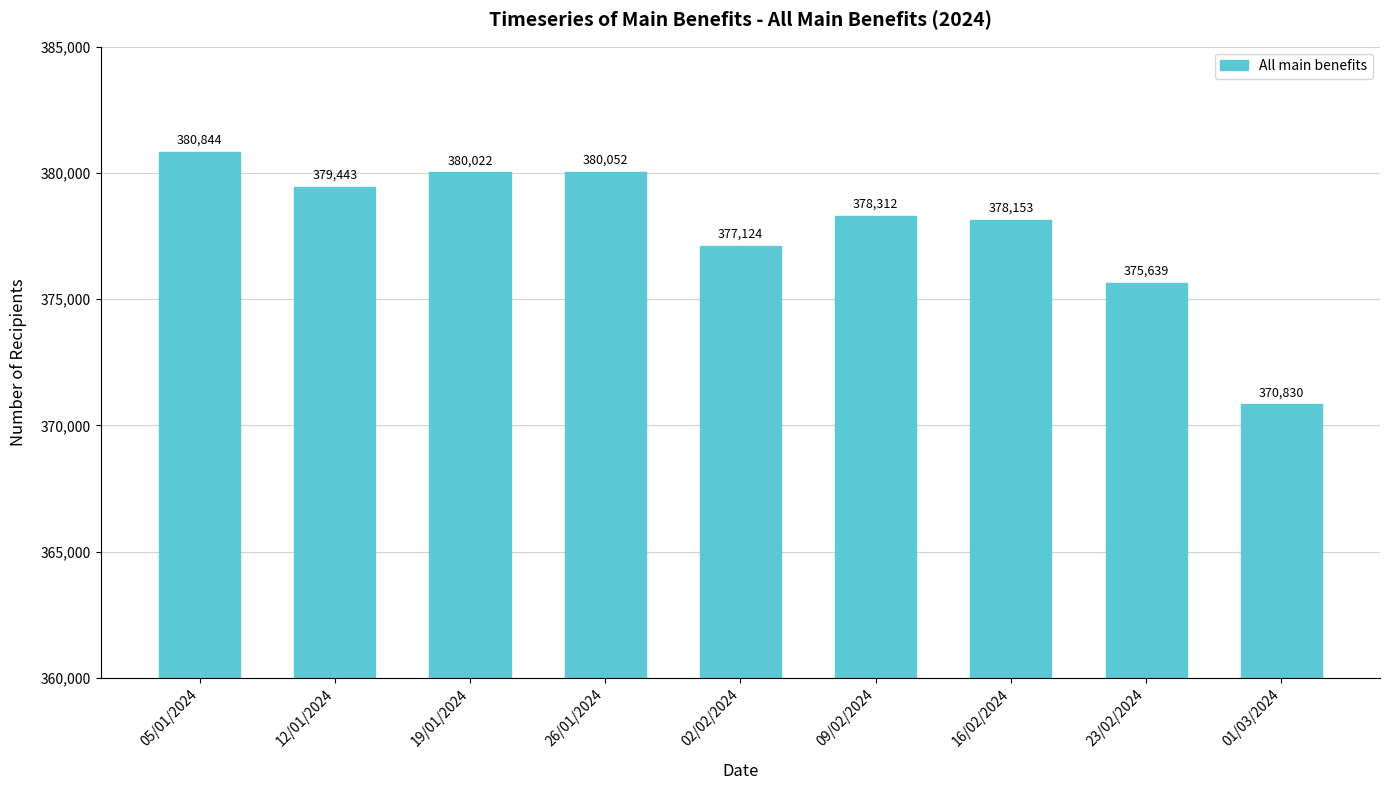

What is the difference between the values at 02/02/2024 and 01/03/2024?

6294